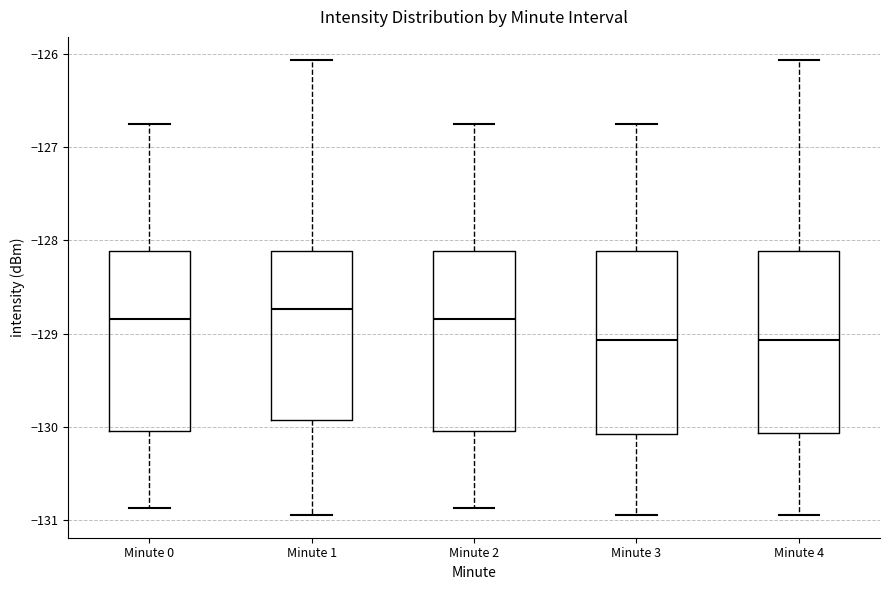

Reading left to right, read every box against the y-axis: the position of its median line, the range the box covers, and the ends of its whiskers. The values are not printed on the chart, so give them approximately, as read against the axis.

Minute 0: median -128.8, box -130.0 to -128.1, whiskers -130.9 to -126.7
Minute 1: median -128.7, box -129.9 to -128.1, whiskers -130.9 to -126.1
Minute 2: median -128.8, box -130.0 to -128.1, whiskers -130.9 to -126.7
Minute 3: median -129.1, box -130.1 to -128.1, whiskers -130.9 to -126.7
Minute 4: median -129.1, box -130.1 to -128.1, whiskers -130.9 to -126.1